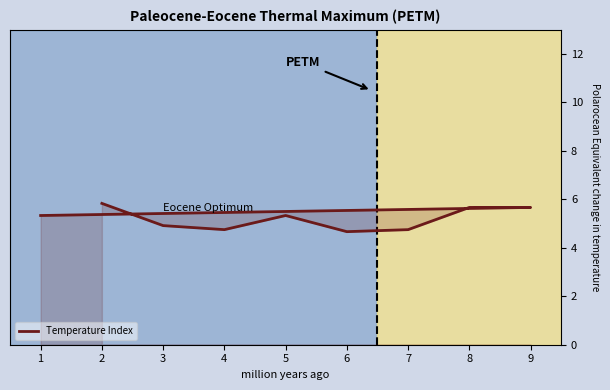

What is the greatest value displayed?

5.8